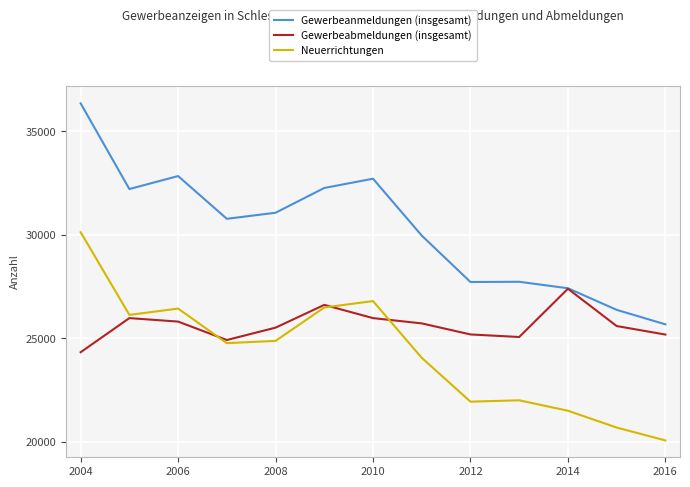

At how many categories does at least one series exceed 24384?

13